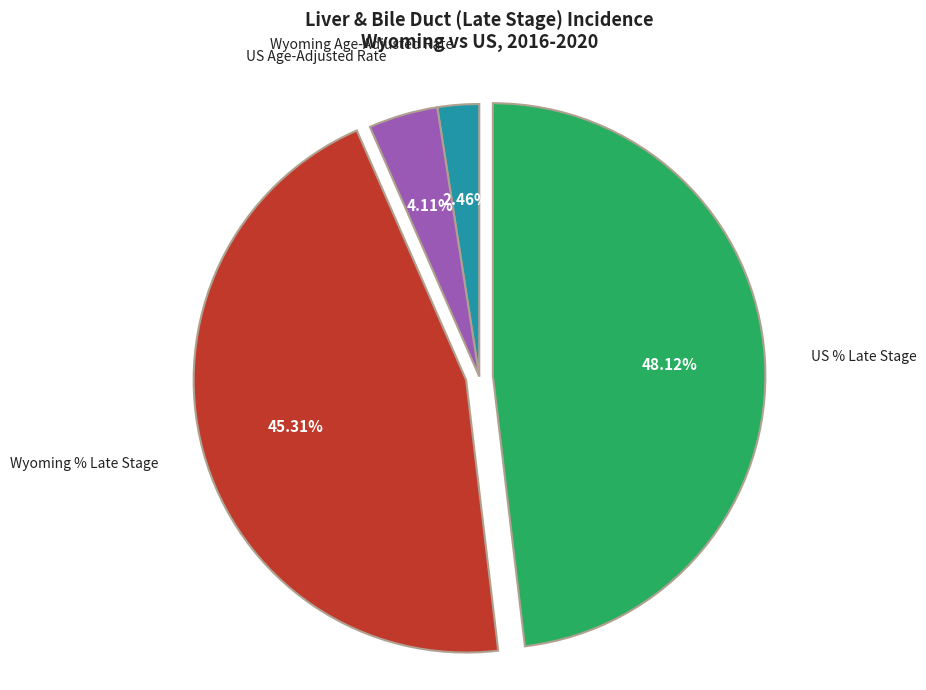

To the nearest percent, what is the difference between the Wyoming Age-Adjusted Rate and US % Late Stage slice percentages?

46%